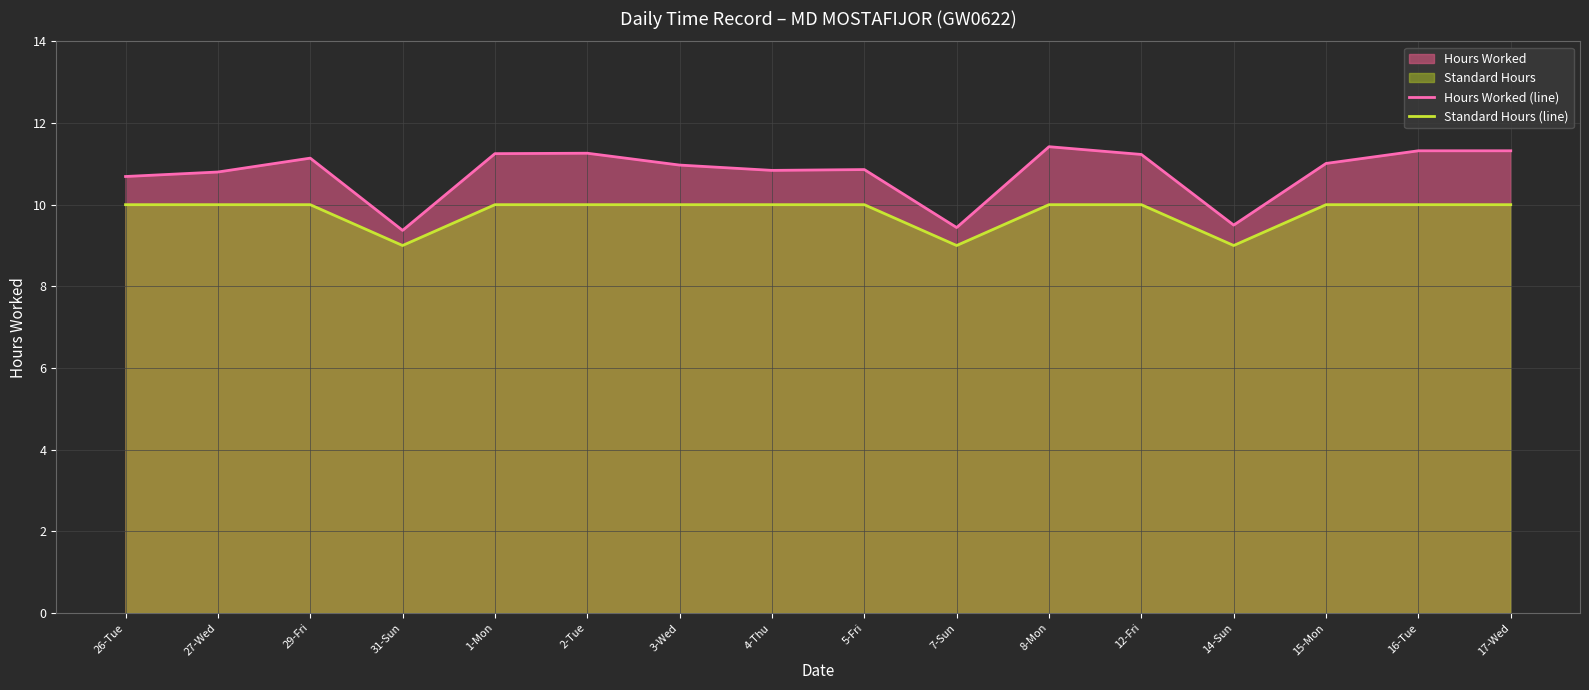

At which label is Standard Hours (line) closest to 9?

31-Sun